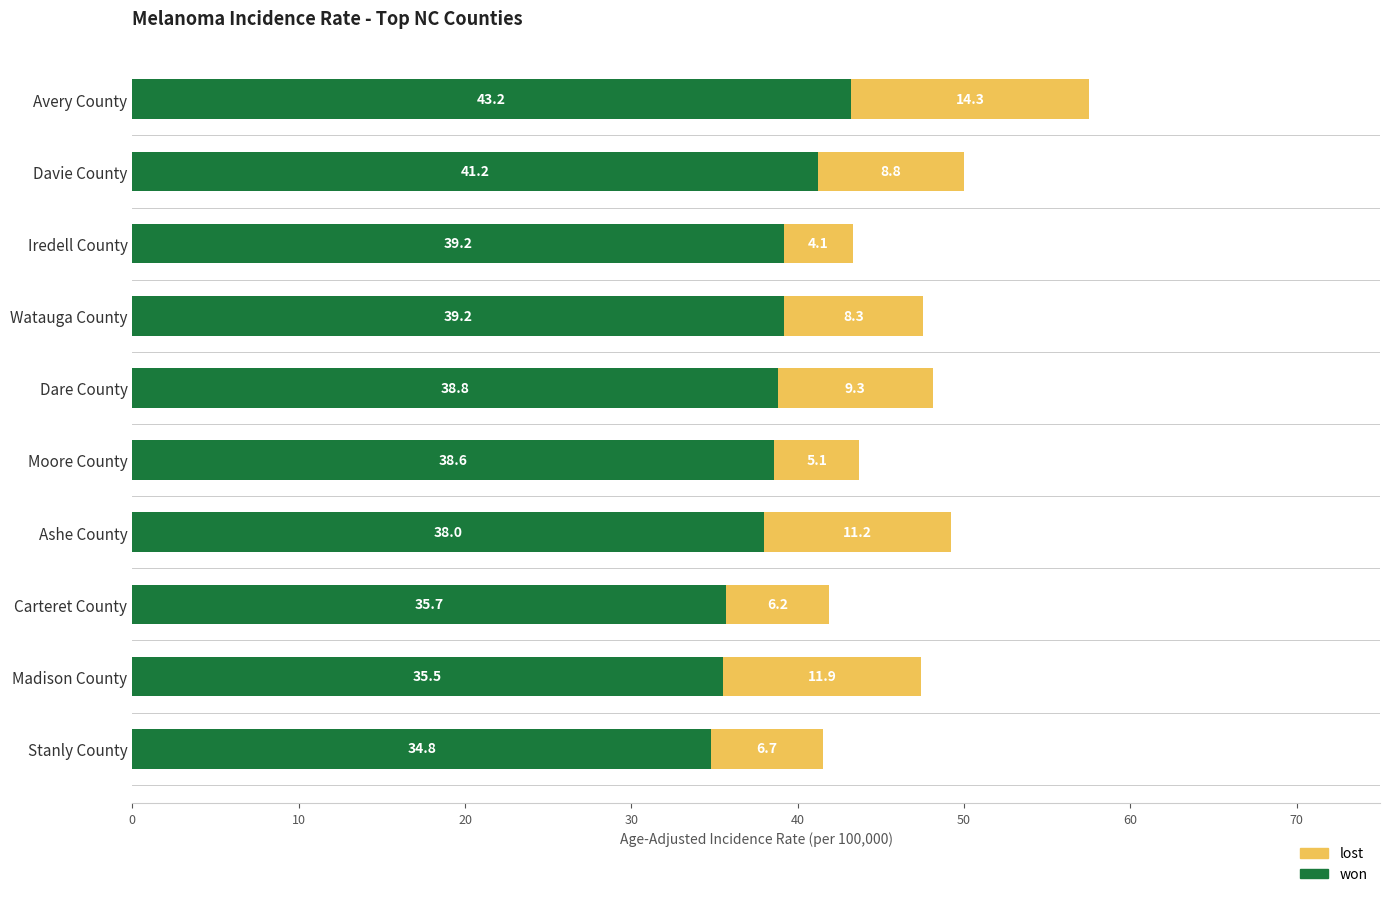

What is the difference between the second highest and second lowest values in the won series?

5.7